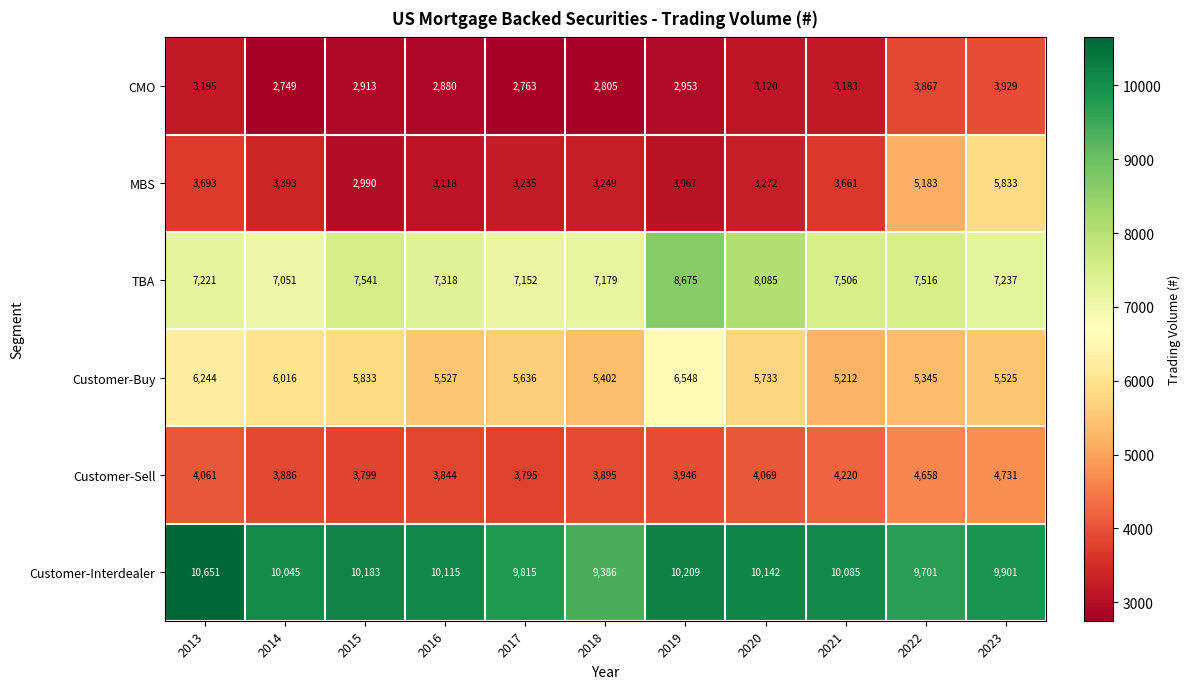

Read the CMO value at 2015, to the nearest 10.

2910